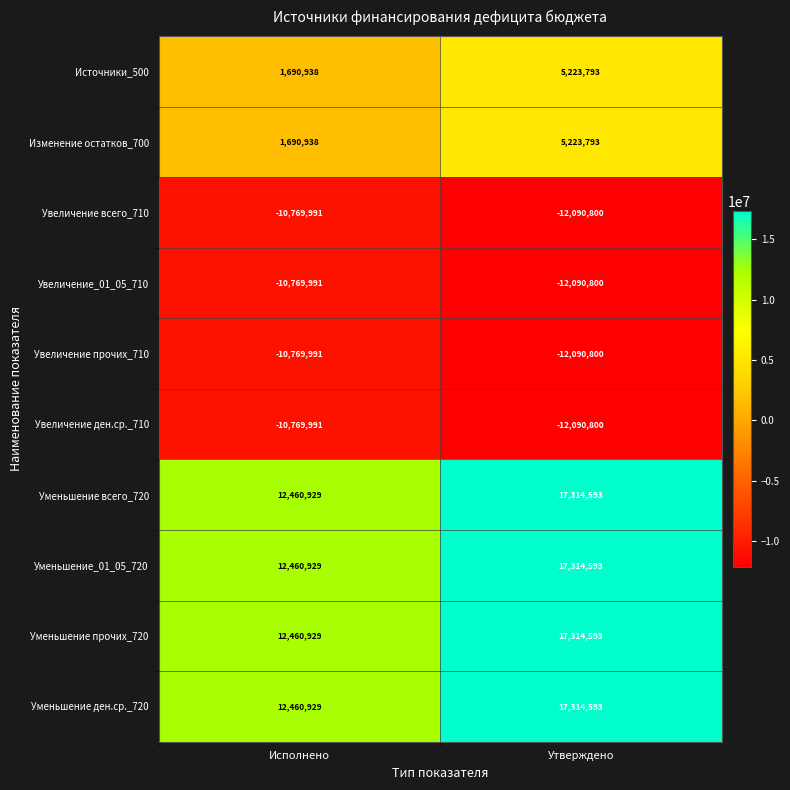

What is the sum of the Увеличение ден.ср._710 values at Исполнено and Утверждено?

-22860791